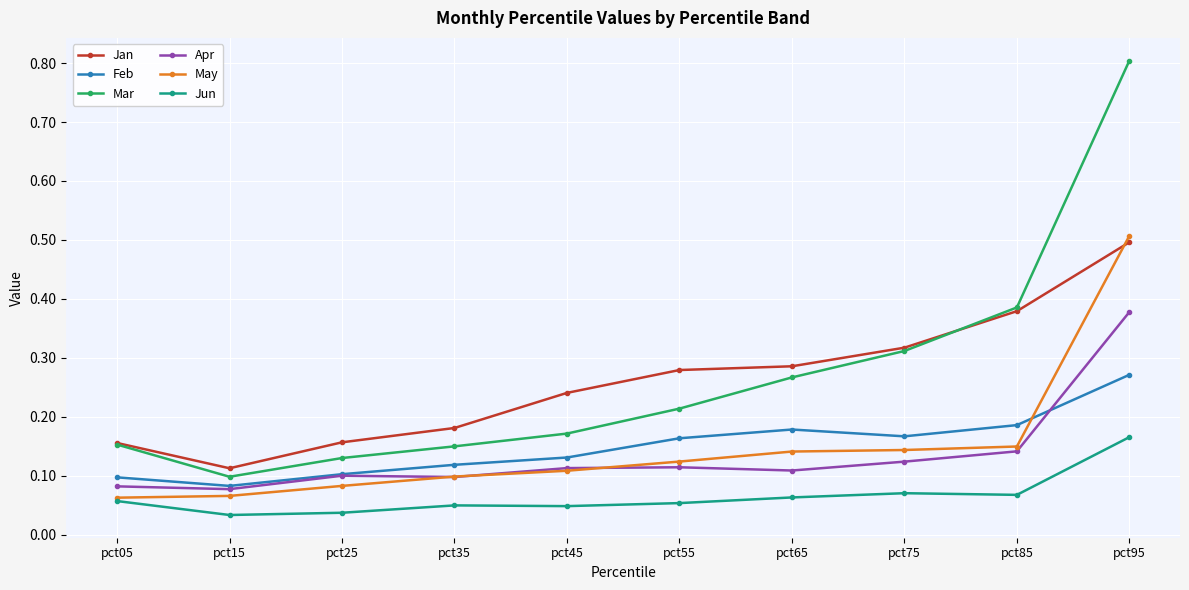

In Jan, how many points are lower than both neighbors (excluding endpoints)?

1